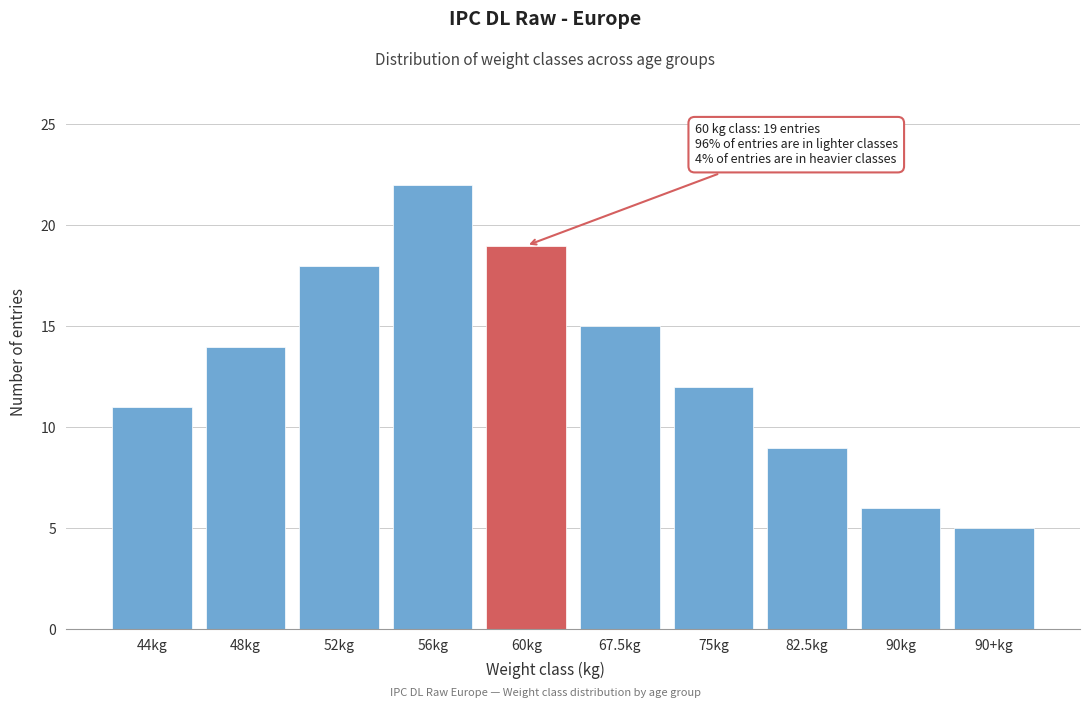

Reading left to right, what are all the values shown in this chart?

44kg=11	48kg=14	52kg=18	56kg=22	60kg=19	67.5kg=15	75kg=12	82.5kg=9	90kg=6	90+kg=5